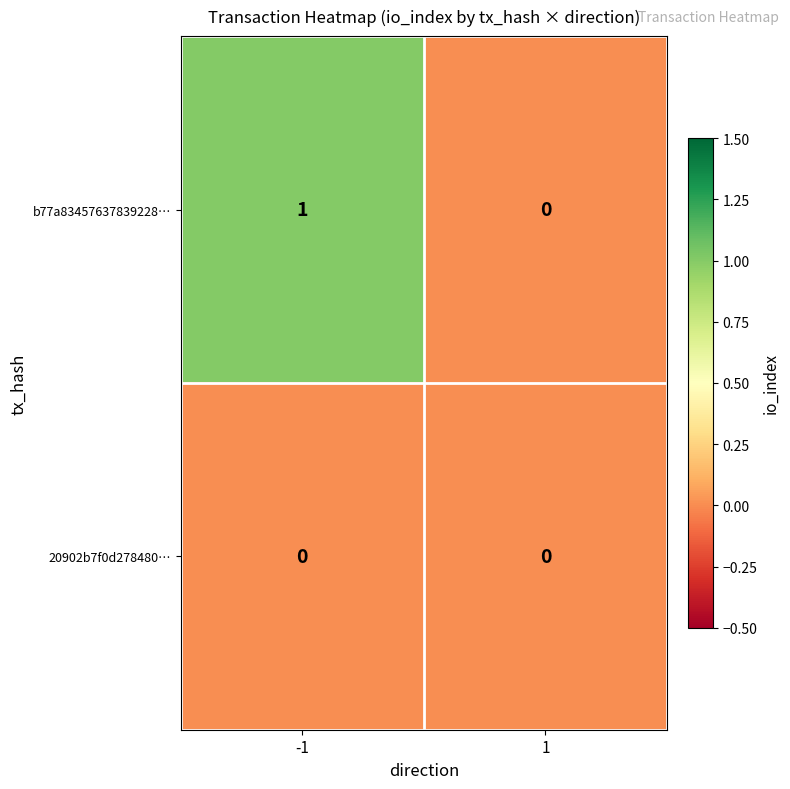

At -1, list the series in order from largest to smallest.

b77a83457637839228…, 20902b7f0d278480…